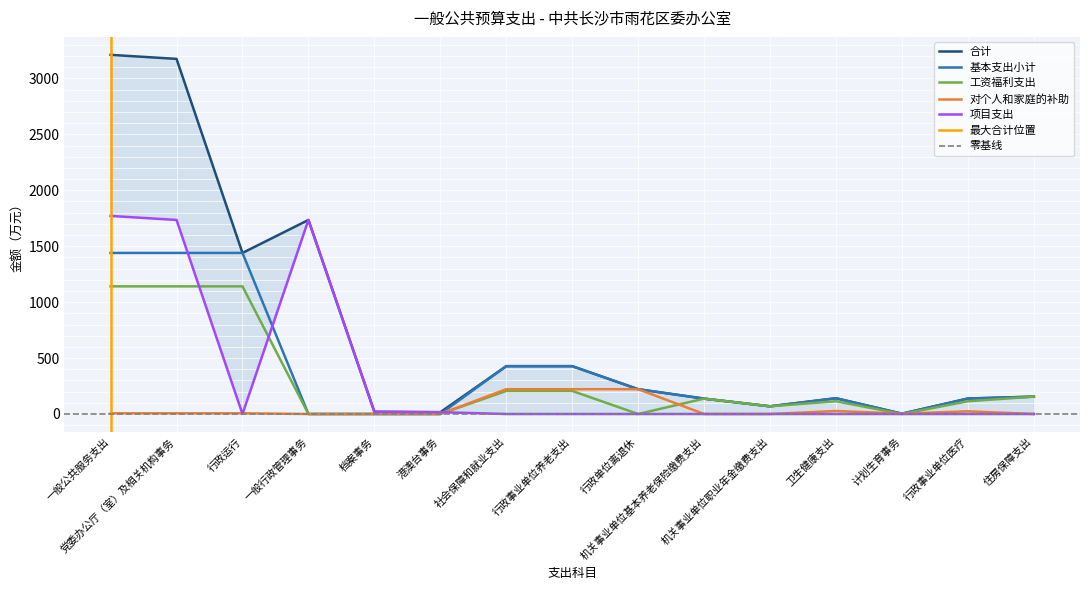

Read the 工资福利支出 value at 行政运行.

1141.2